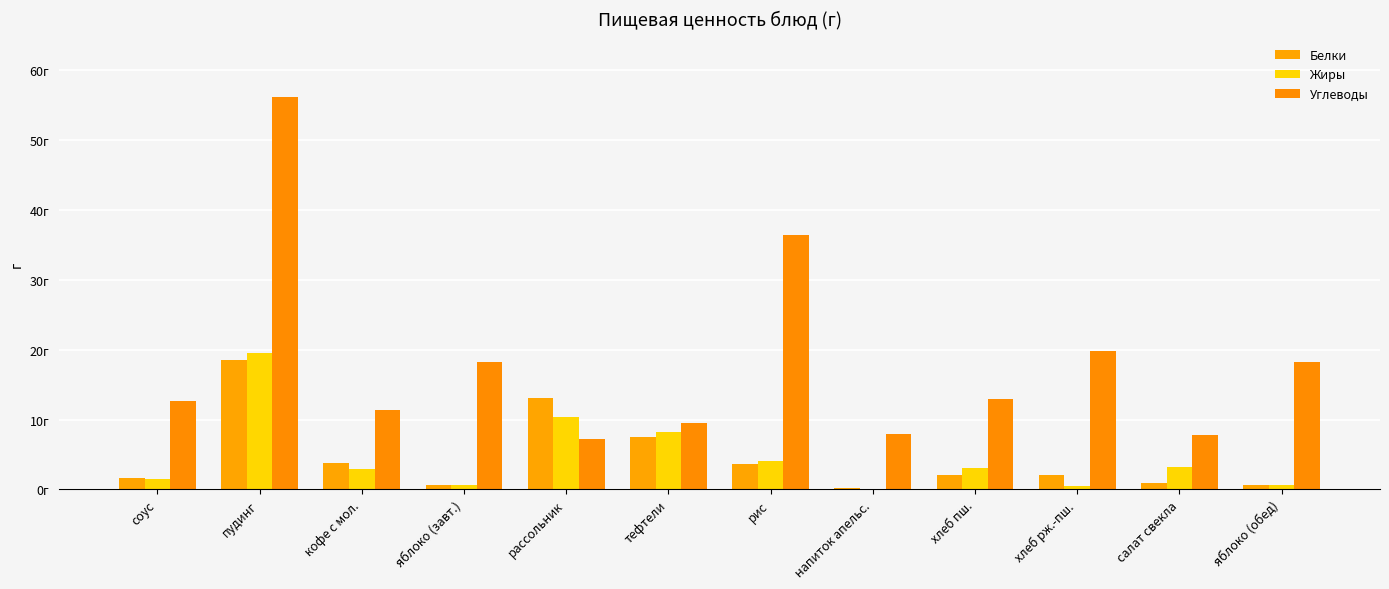

What is the label of the 2nd bar from the left?

пудинг